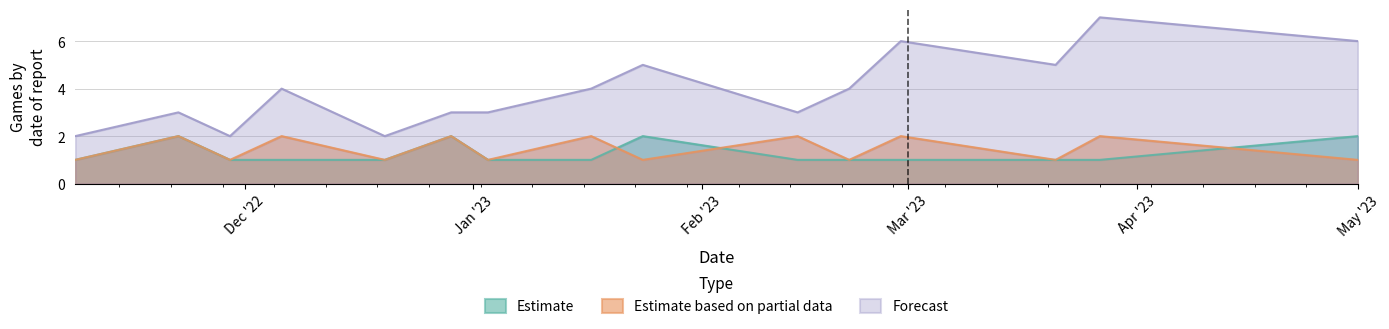

Reading right to left, what are all the values shown in this chart?

Estimate: 2	1	1	1	1	1	2	1	1	2	1	1	1	2	1
Estimate based on partial data: 1	2	1	2	1	2	1	2	1	2	1	2	1	2	1
Forecast: 6	7	5	6	4	3	5	4	3	3	2	4	2	3	2